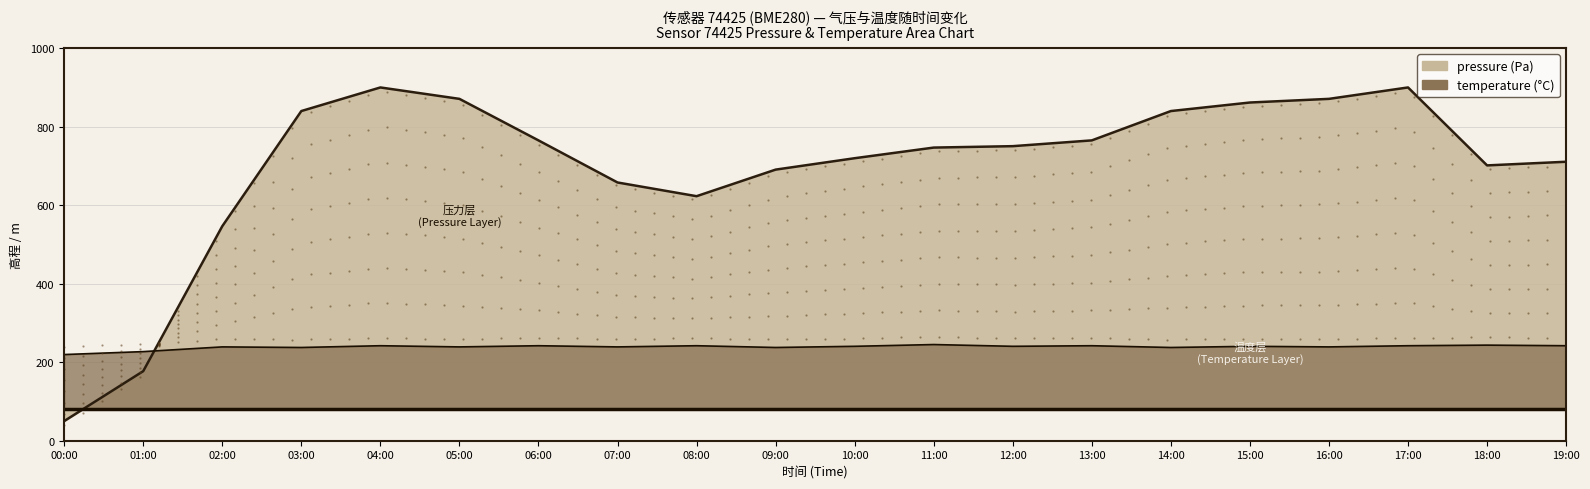

How many intersections are there between temperature and pressure?

1